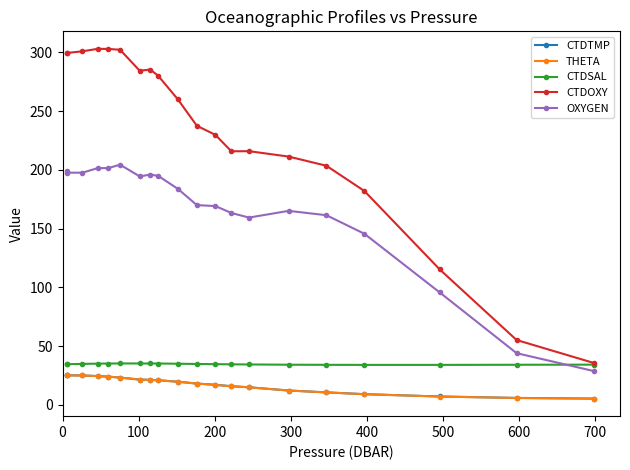

True or false: CTDTMP has more than 0 points higher than both neighbors.

True